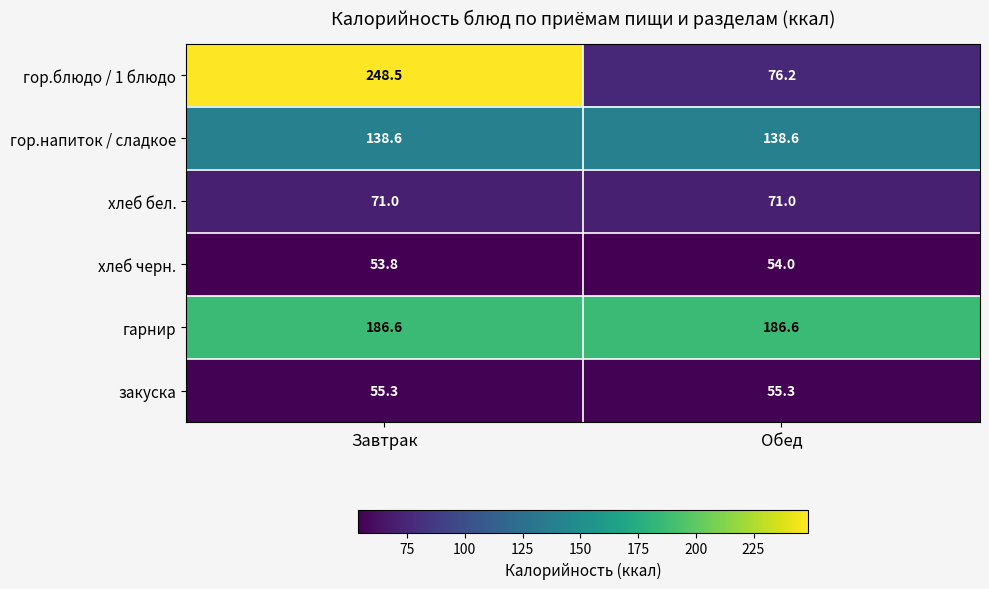

At how many categories does at least one series exceed 70?

2